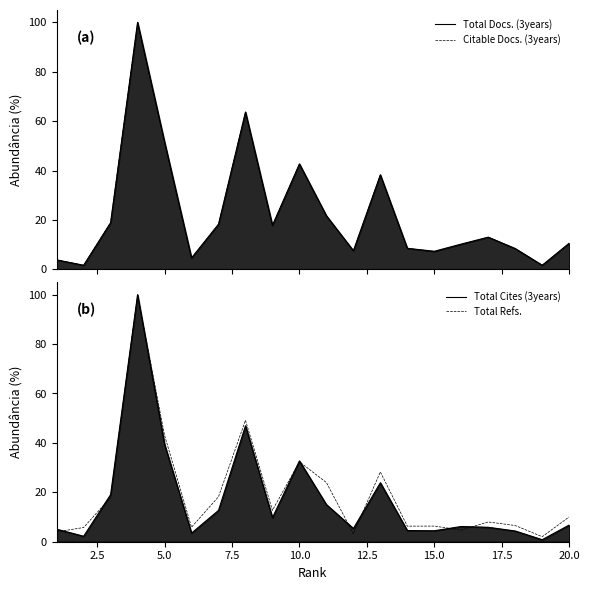

After their last crossing, which series has the higher values: Citable Docs. (3years) or Total Docs. (3years)?

Total Docs. (3years)